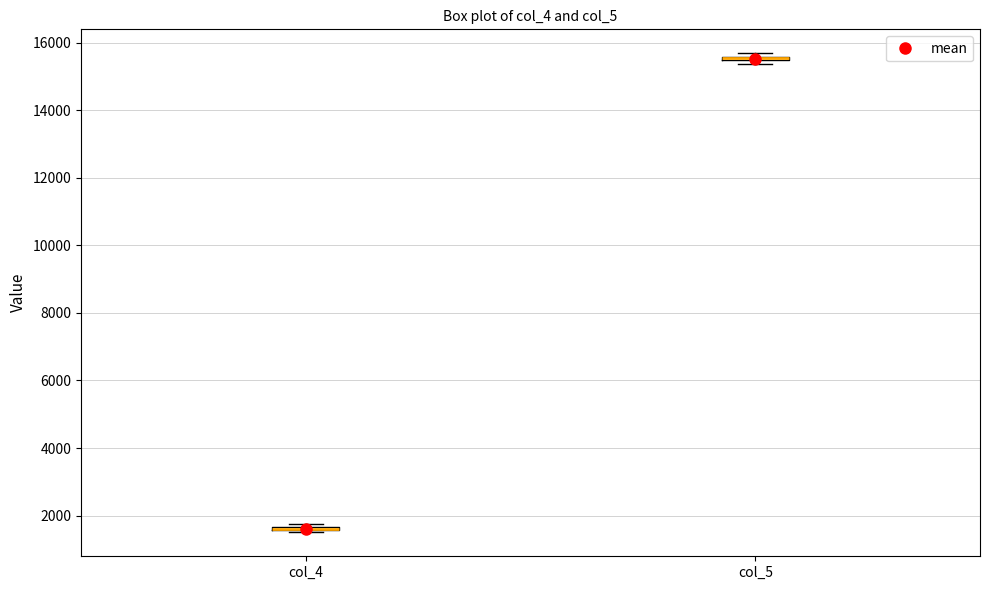

Where is the upper edge of the box for col_5 on the y-axis? The values are not printed on the chart, so give them approximately, as read against the axis.

15600